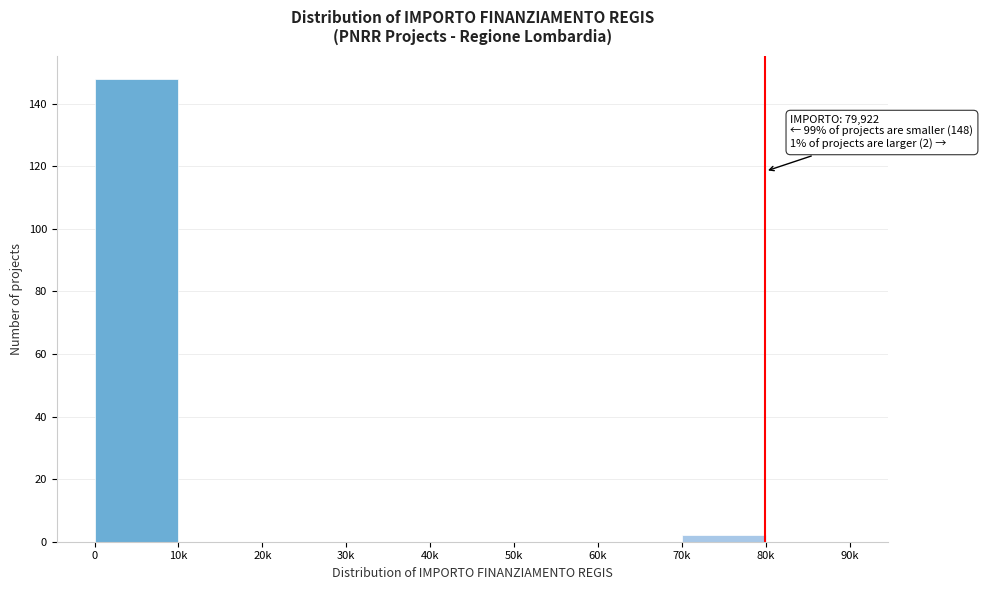

Reading right to left, list all the values displayed in this chart.

80k=0	70k=2	60k=0	50k=0	40k=0	30k=0	20k=0	10k=0	0=148